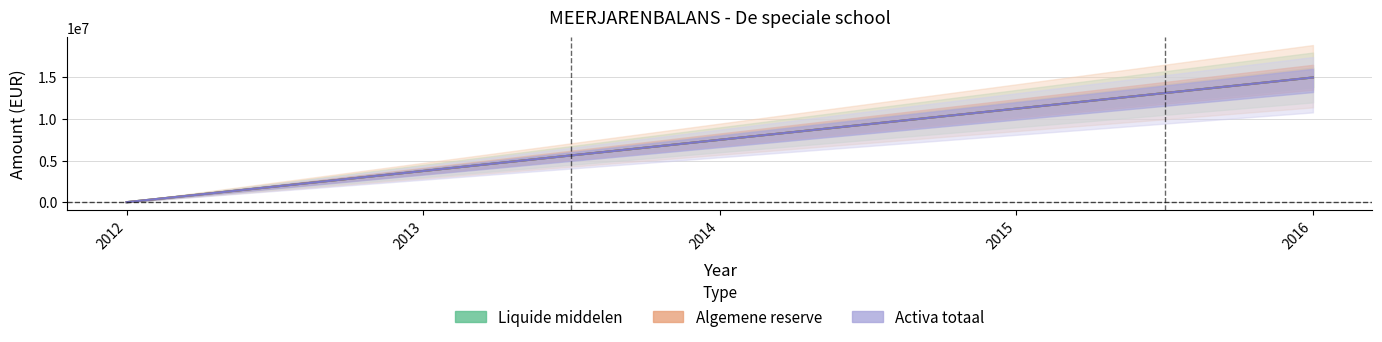

Reading left to right, list all the values displayed in this chart.

Liquide middelen: 2012=0.0	2013=3741185.8	2014=7482371.5	2015=11223557.3	2016=14964743.0
Algemene reserve: 2012=0.0	2013=3741185.8	2014=7482371.5	2015=11223557.3	2016=14964743.0
Activa totaal: 2012=0.0	2013=3741185.8	2014=7482371.5	2015=11223557.3	2016=14964743.0